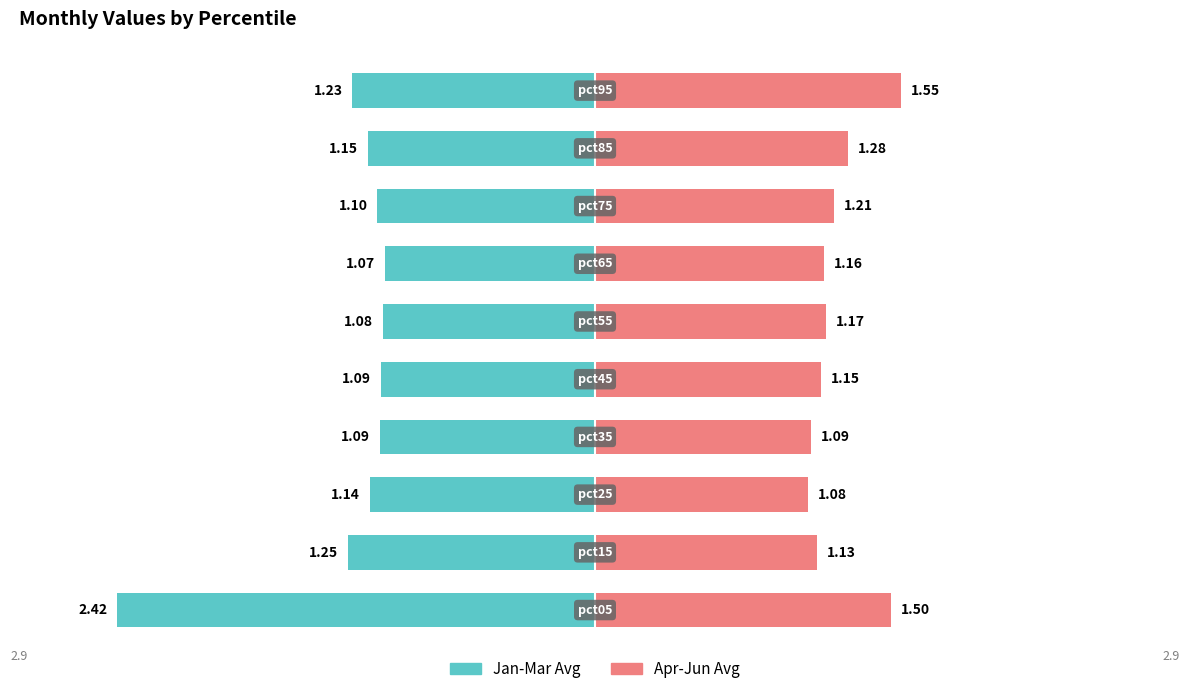

Between 4 and 7, which series saw the biggest shift?

Apr-Jun Avg